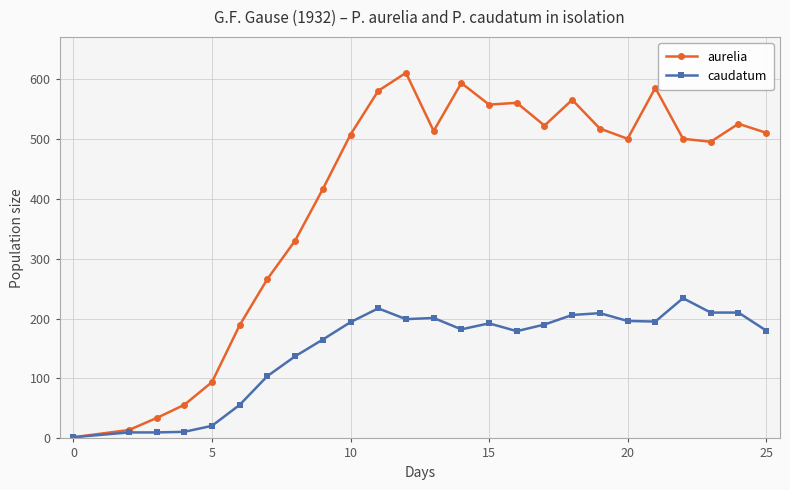

List the series in order of their peak value, lowest first.

caudatum, aurelia